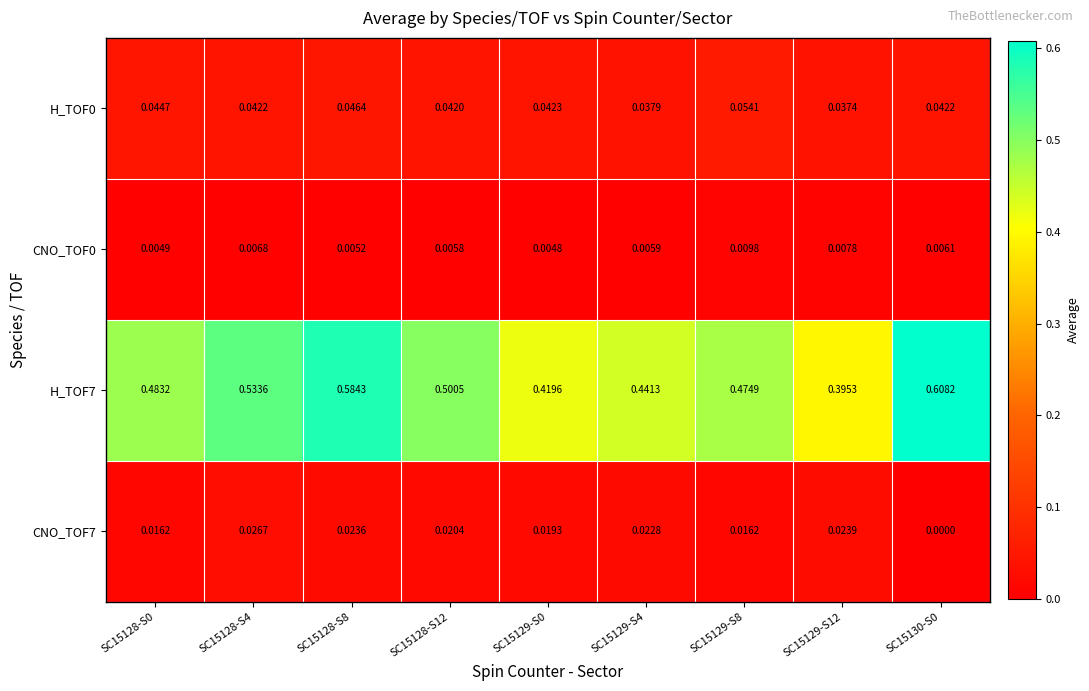

Is the value of H_TOF7 at SC15128-S4 greater than the value of CNO_TOF7 at SC15129-S0?

Yes